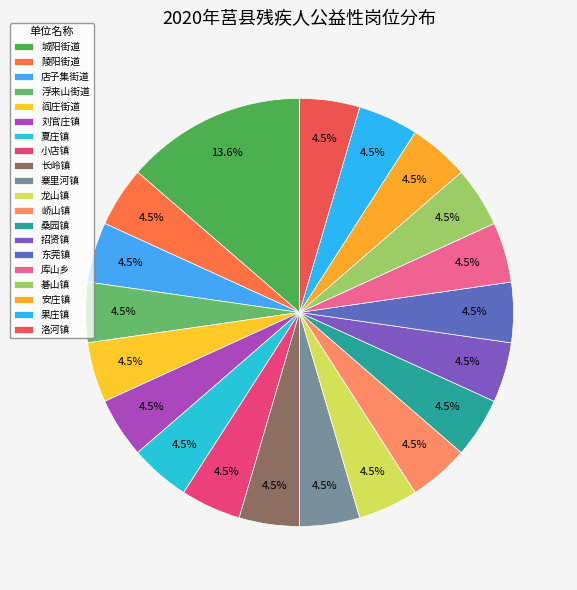

Which slice is the smallest?

陵阳街道